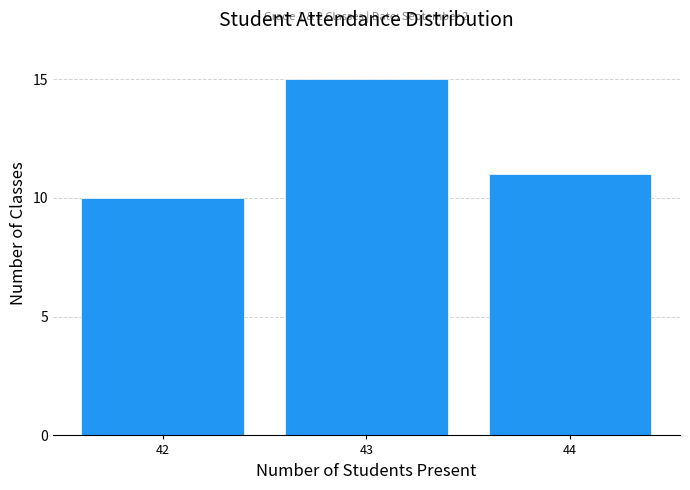

Reading left to right, list all the values displayed in this chart.

10	15	11